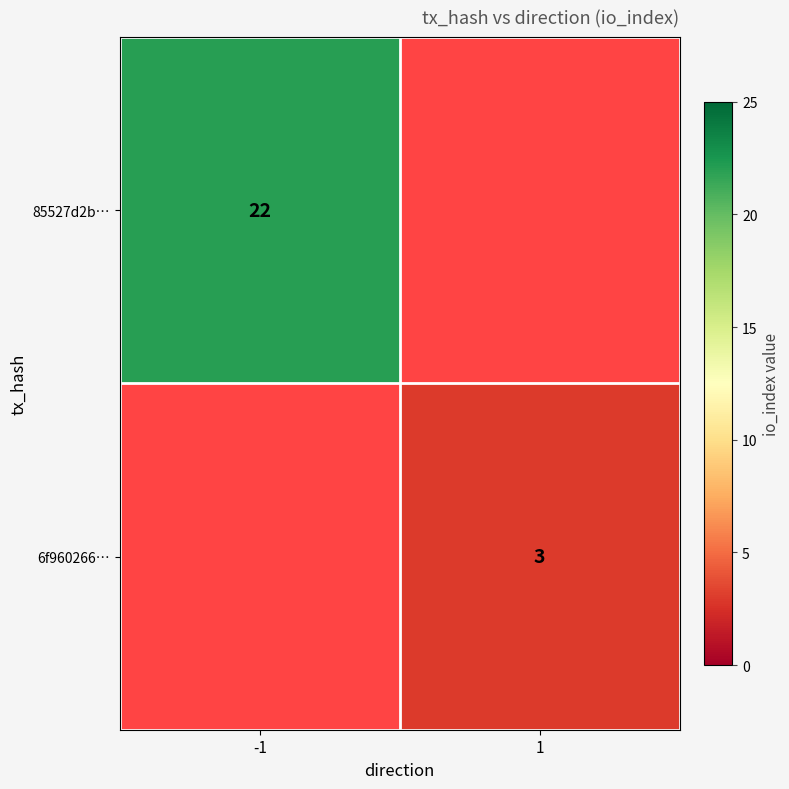

How many series are shown in this chart?

2